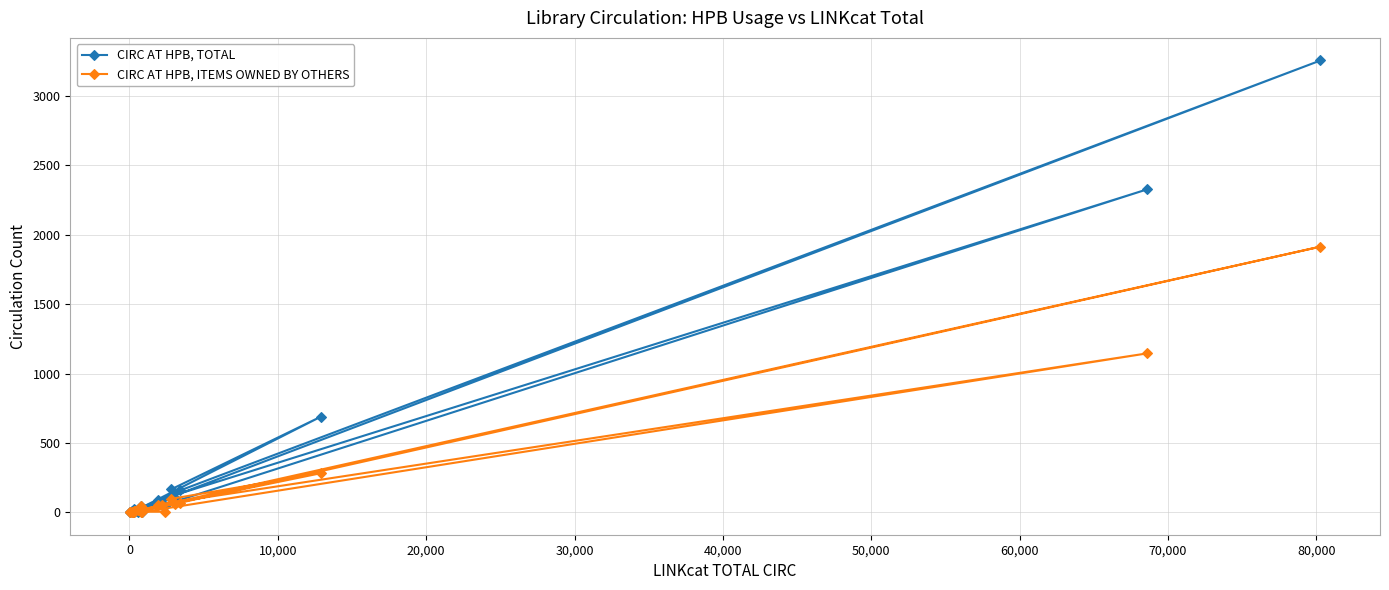

Which series has the largest range (max minus min)?

CIRC AT HPB, TOTAL